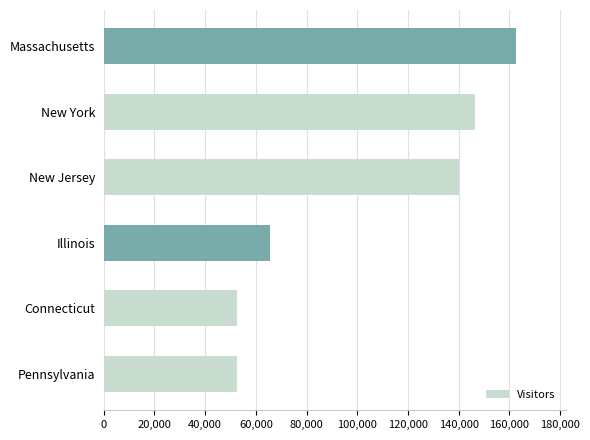

What is the ratio of the value at New Jersey to the value at Illinois?

2.1